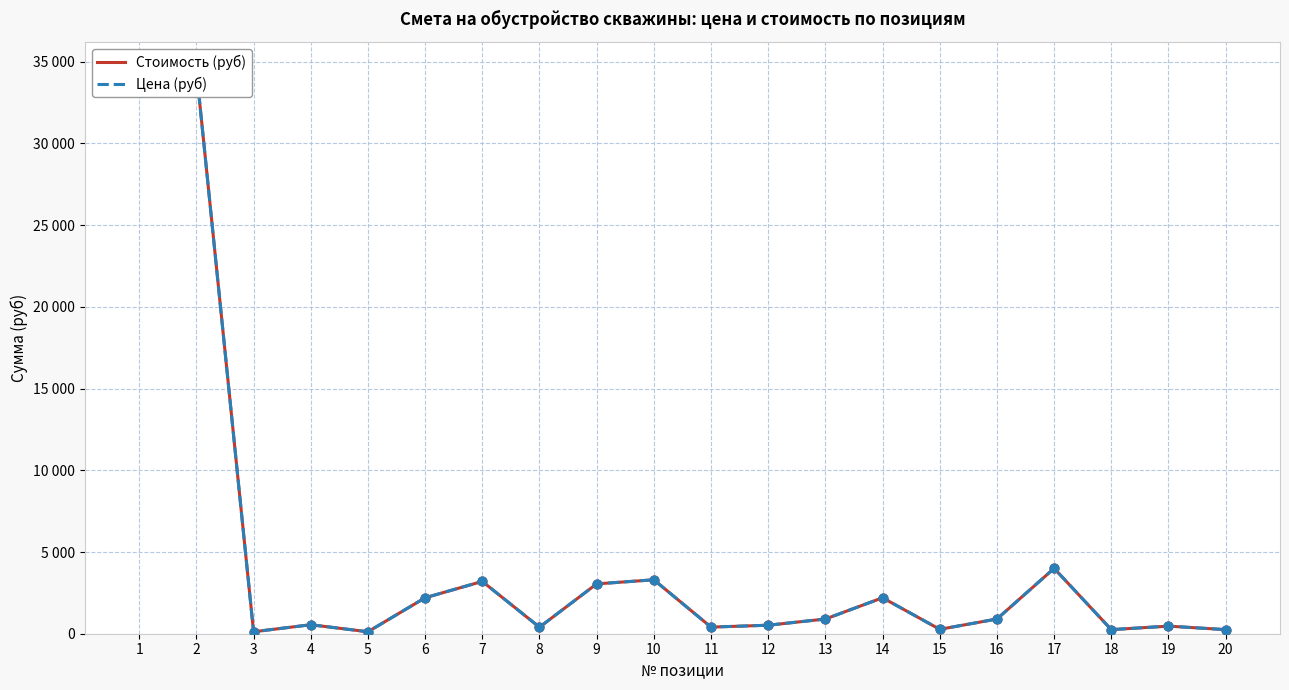

Which series contains the lowest Y value?

Стоимость (руб)